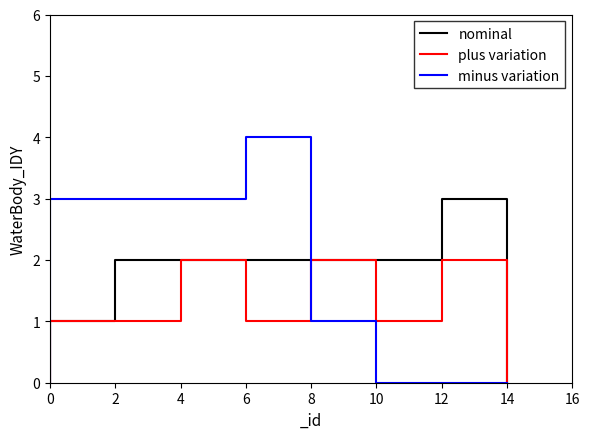

After their last crossing, which series has the higher values: plus variation or minus variation?

plus variation